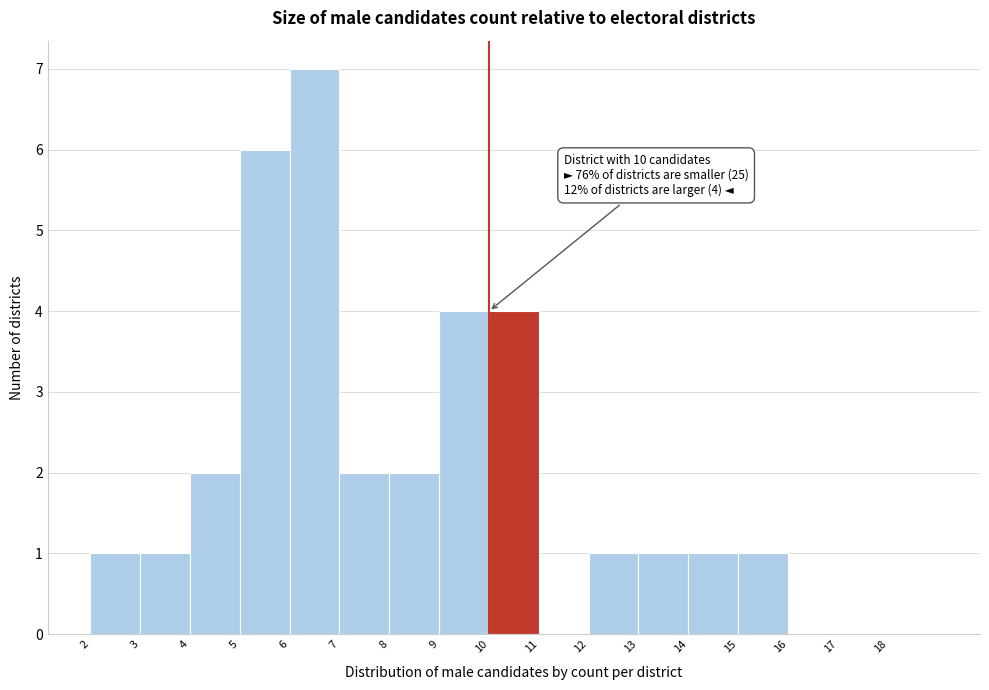

Which range on the x-axis has the tallest bar?

6 to 7